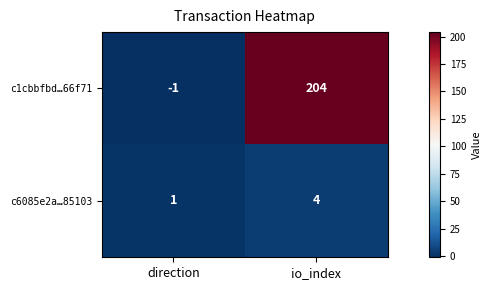

At which category does the chart reach its minimum across all series?

direction